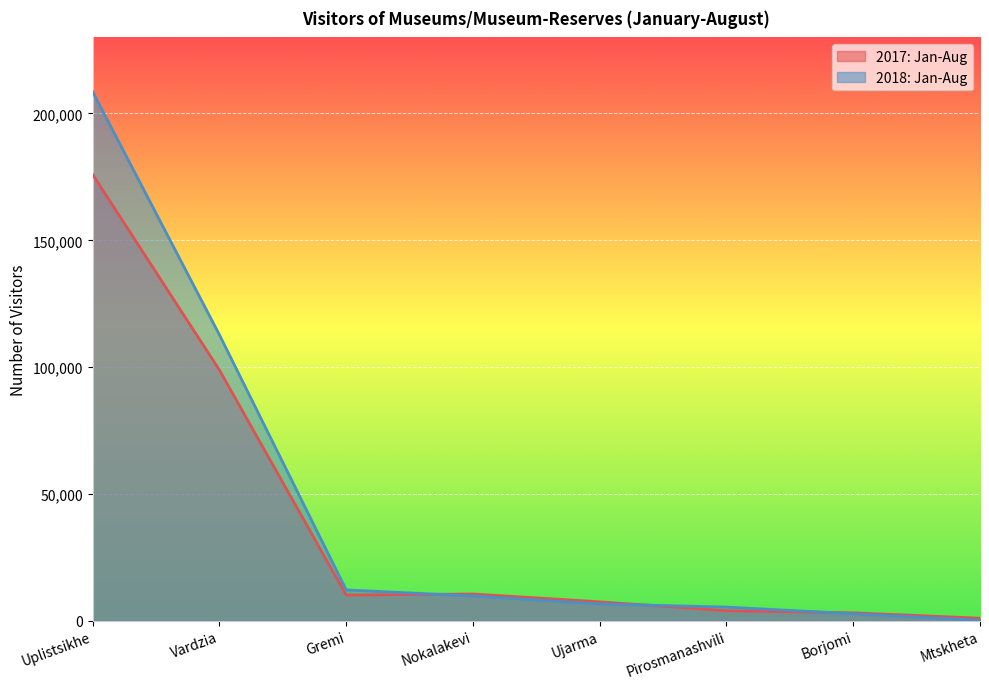

What is the label of the 2nd point from the right?

Borjomi